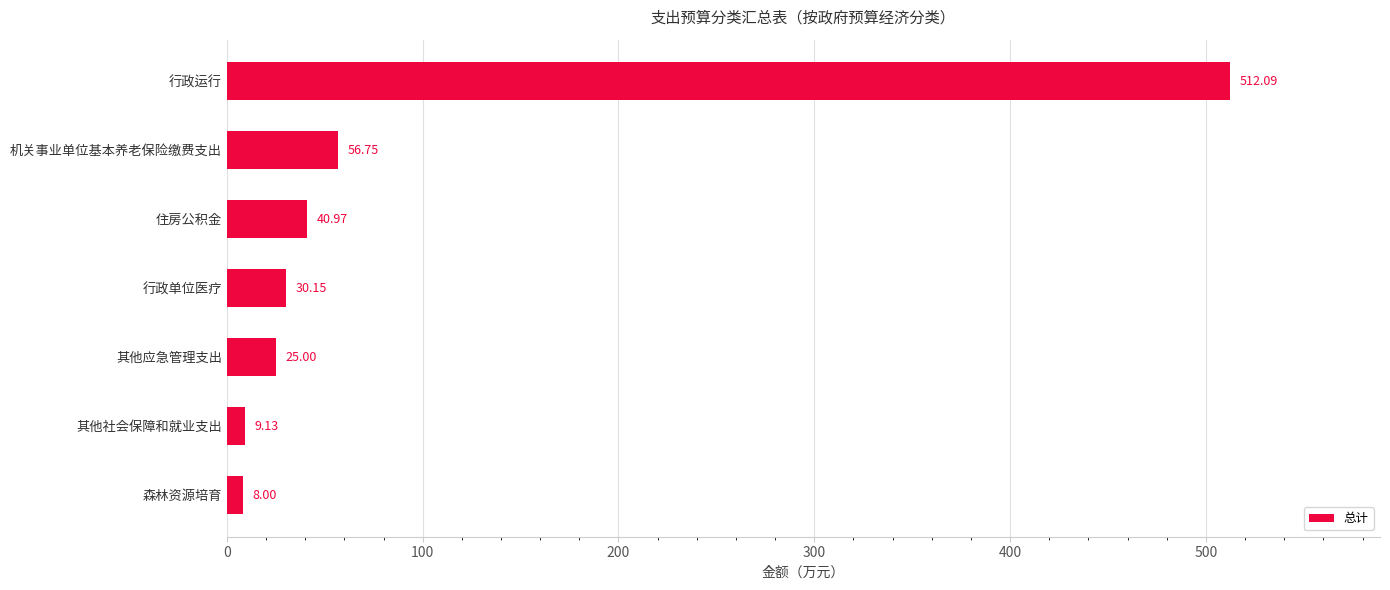

Rank the categories by value from lowest to highest.

森林资源培育, 其他社会保障和就业支出, 其他应急管理支出, 行政单位医疗, 住房公积金, 机关事业单位基本养老保险缴费支出, 行政运行